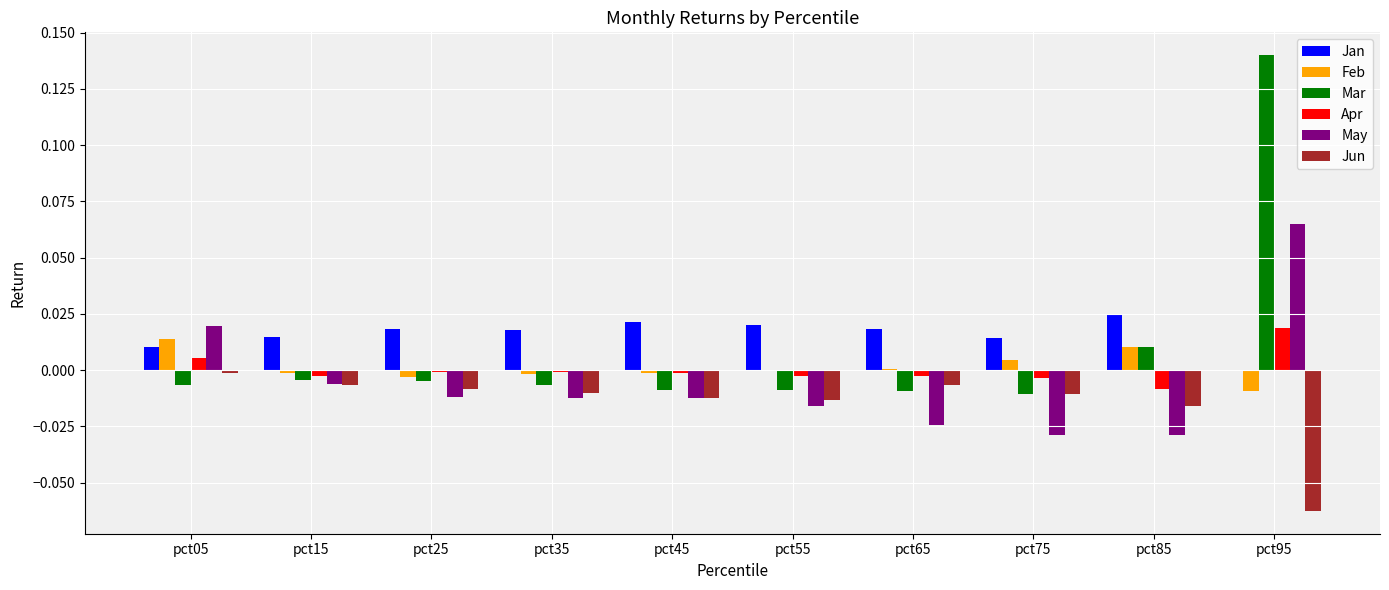

At which category is the sum across all series the highest?

pct95